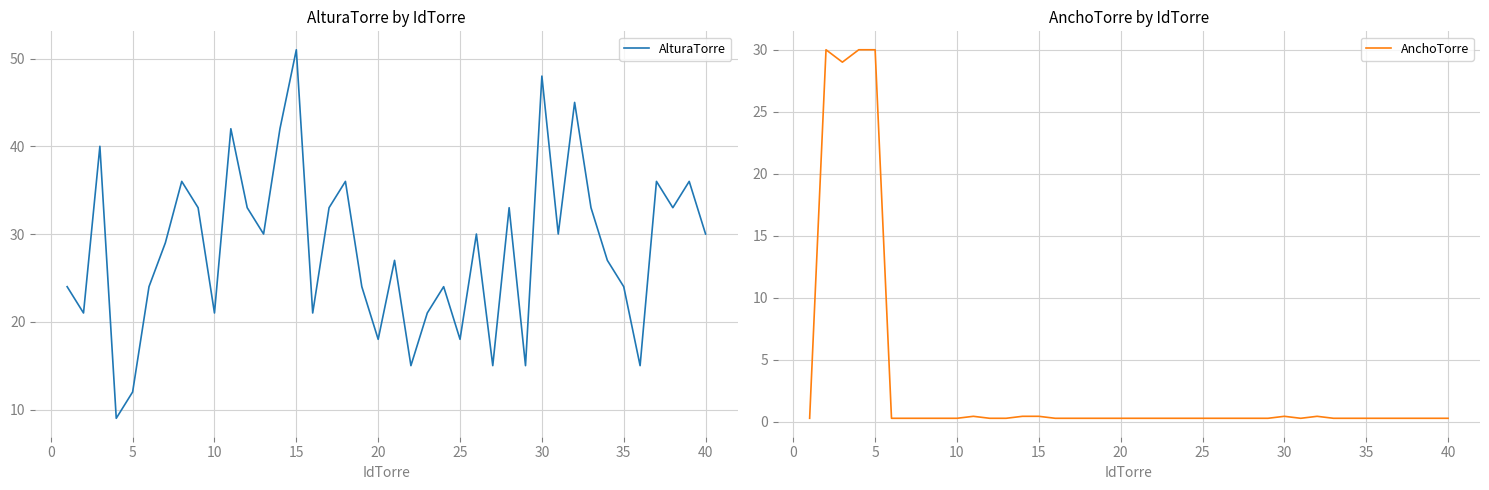

Rank the series by their average value, from highest to lowest.

AlturaTorre, AnchoTorre